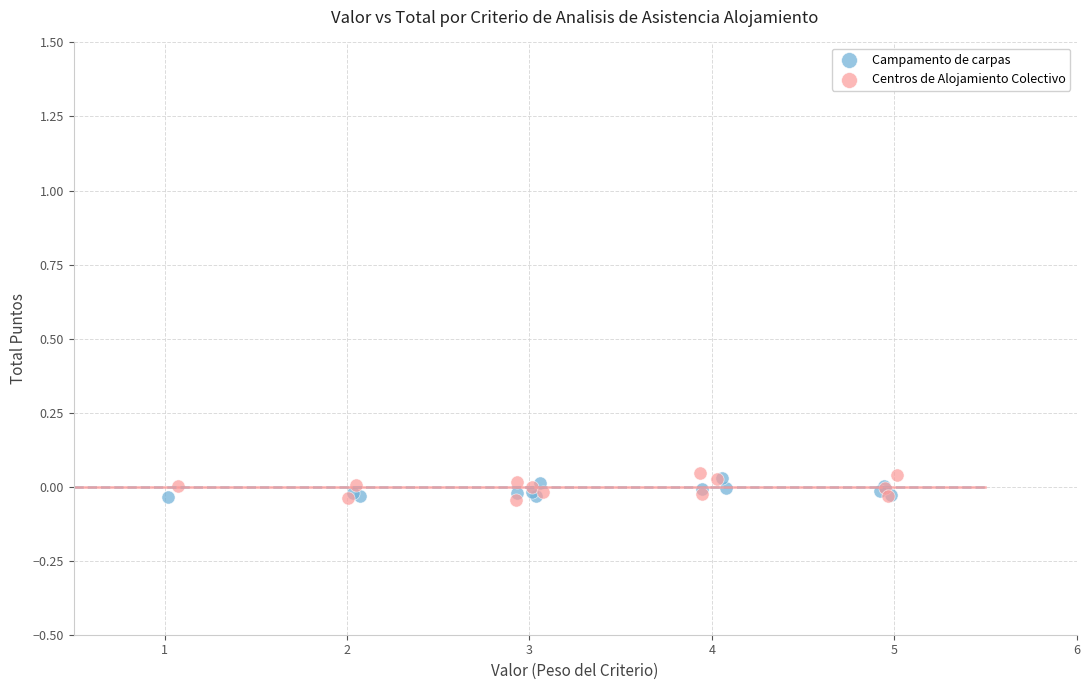

What are all the series names shown in the legend?

Campamento de carpas, Centros de Alojamiento Colectivo